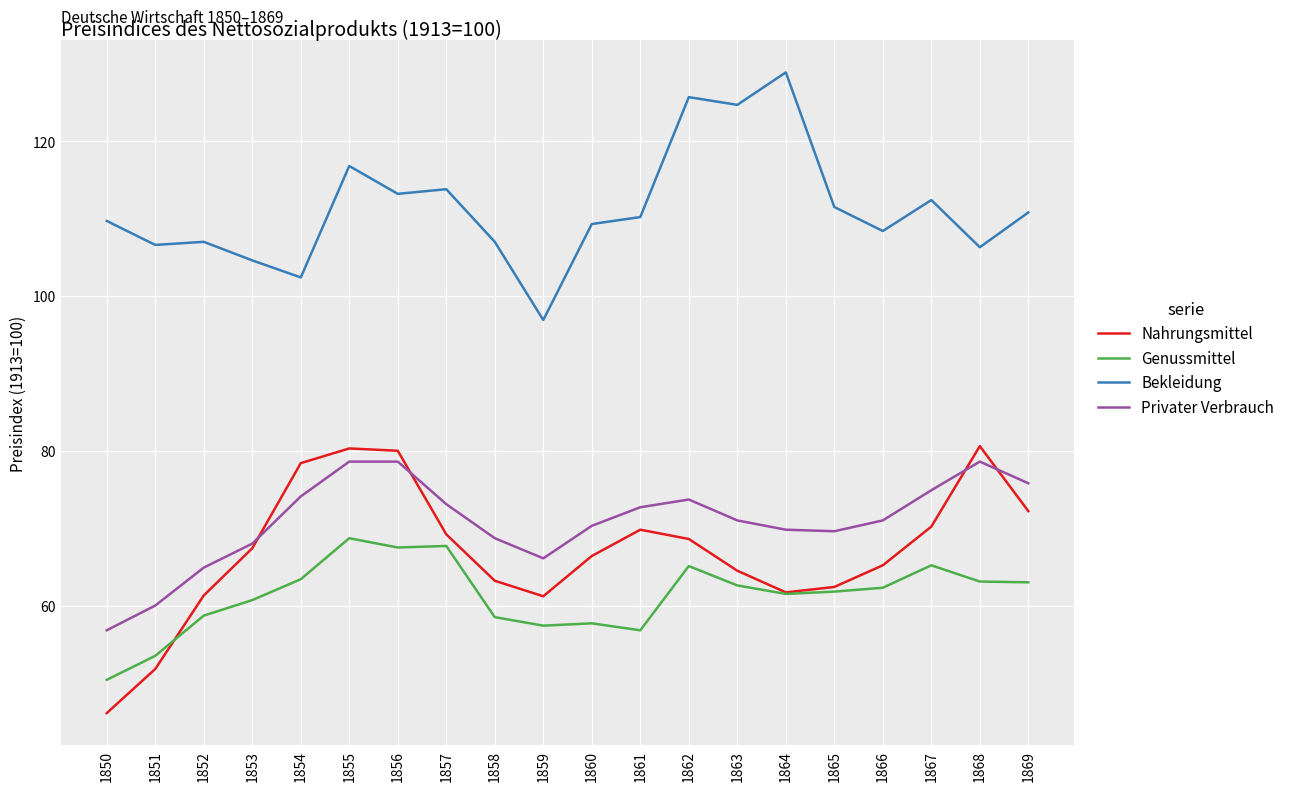

What is the maximum value for Bekleidung?

128.9